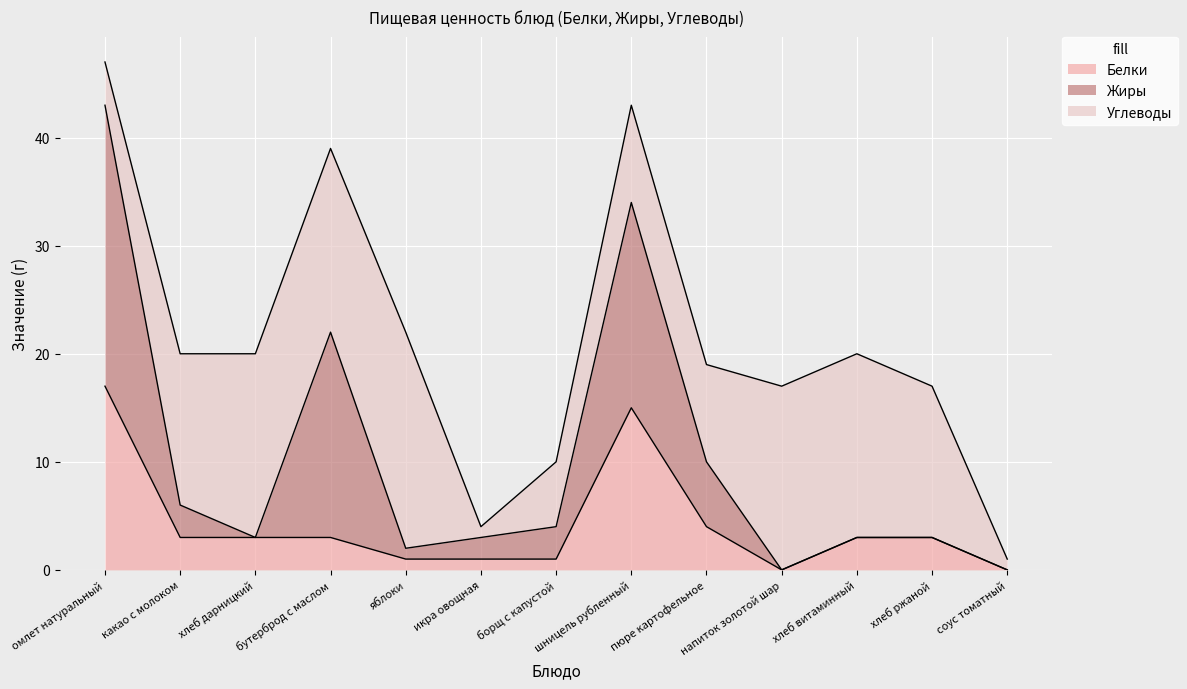

What is the label of the 8th point from the left?

шницель рубленный